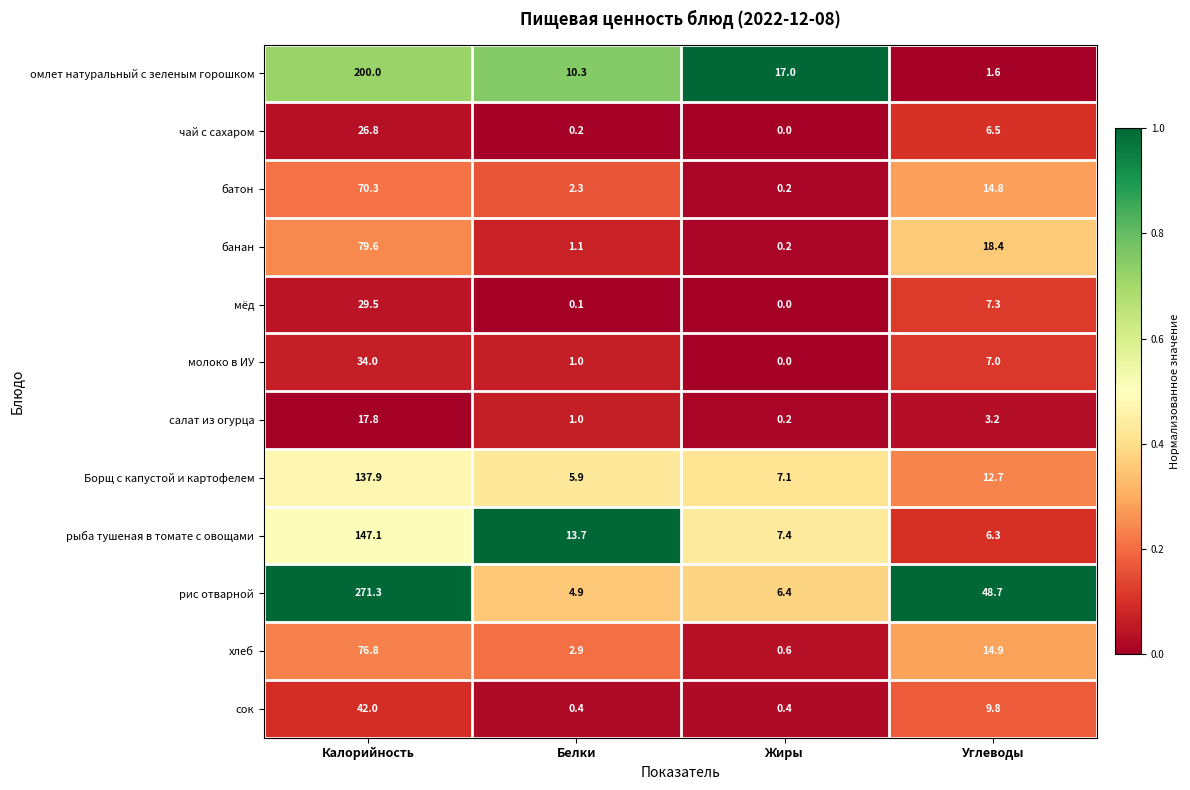

At how many categories does at least one series exceed 0?

4